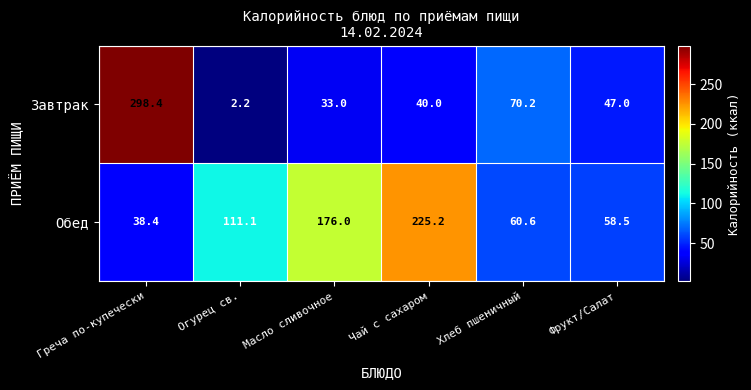

At Чай с сахаром, list the series in order from largest to smallest.

Обед, Завтрак